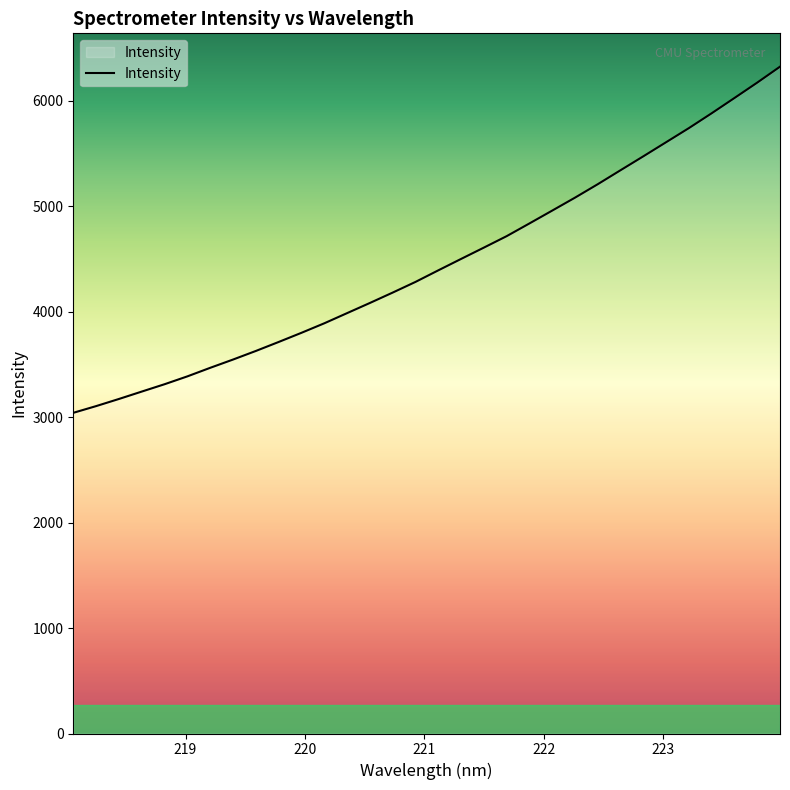

What is the difference between the maximum and minimum values?

3281.4